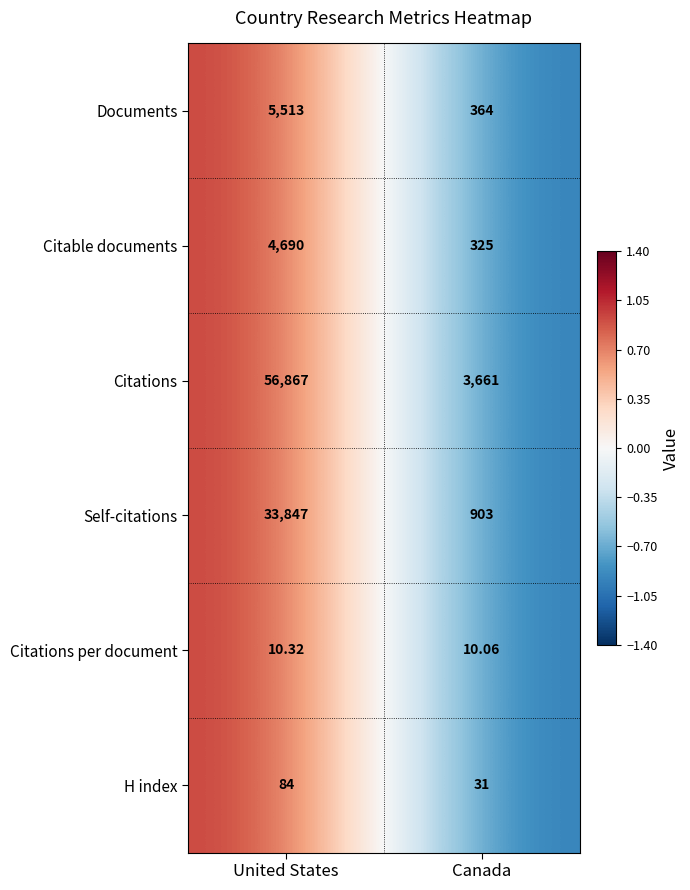

Rank the series by their maximum value, from lowest to highest.

Citations per document, H index, Citable documents, Documents, Self-citations, Citations